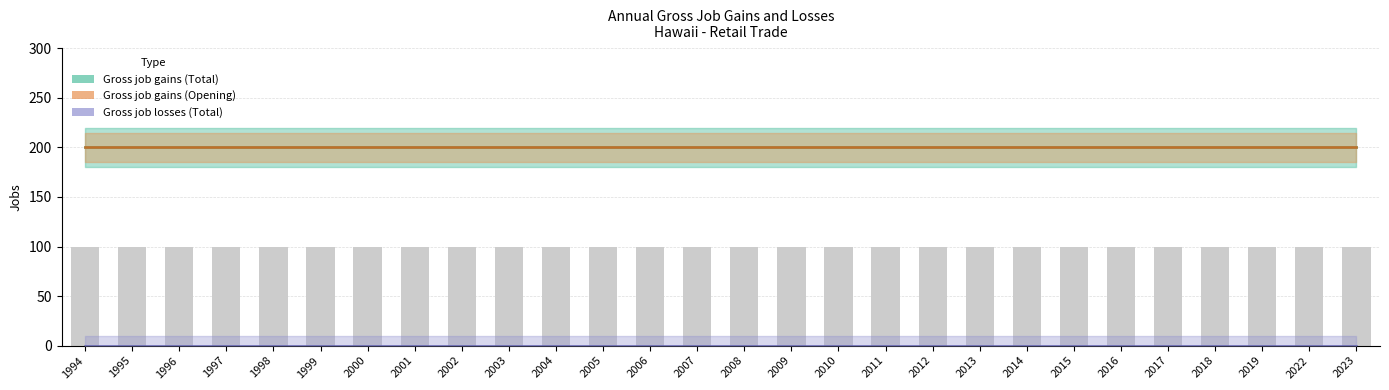

Which series has the largest total across all categories?

Gross job gains (Total)